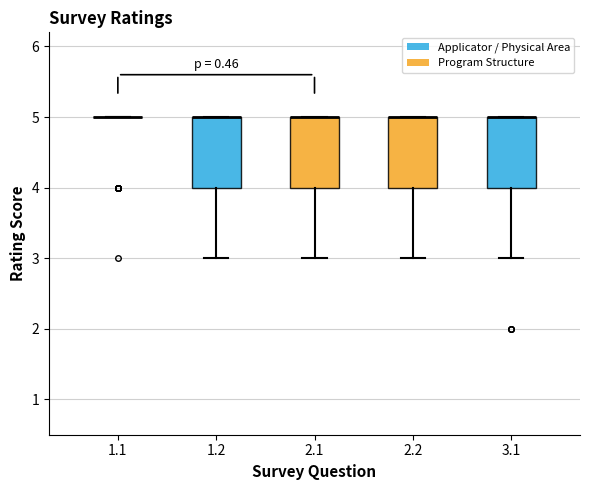

Reading left to right, read every box against the y-axis: the position of its median line, the range the box covers, and the ends of its whiskers. The values are not printed on the chart, so give them approximately, as read against the axis.

1.1: box collapsed to a line at 5, whiskers 5 to 5
1.2: median 5 (drawn on the box's upper edge), box 4 to 5, whiskers 3 to 5
2.1: median 5 (drawn on the box's upper edge), box 4 to 5, whiskers 3 to 5
2.2: median 5 (drawn on the box's upper edge), box 4 to 5, whiskers 3 to 5
3.1: median 5 (drawn on the box's upper edge), box 4 to 5, whiskers 3 to 5